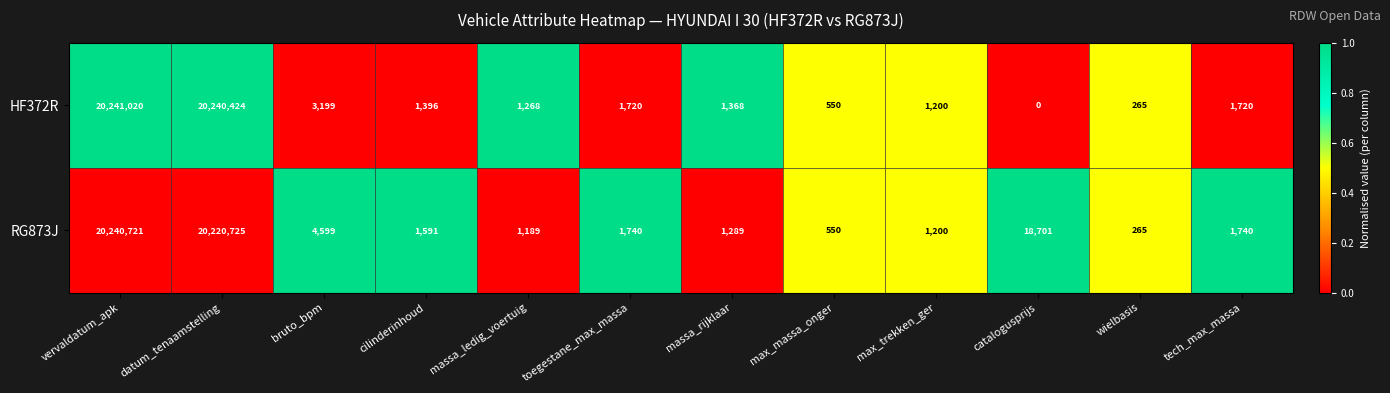

The value of HF372R at bruto_bpm is 3199. True or false?

True